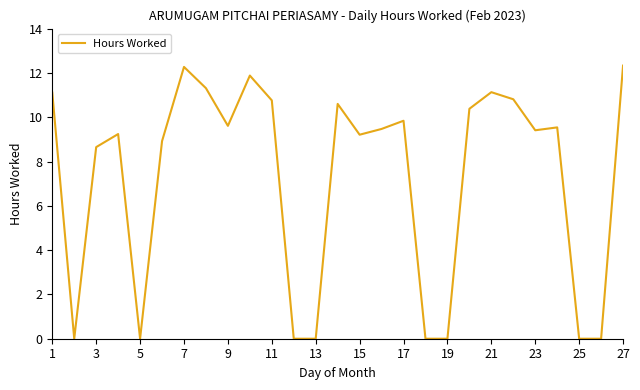

What is the maximum value shown in the chart?

12.3